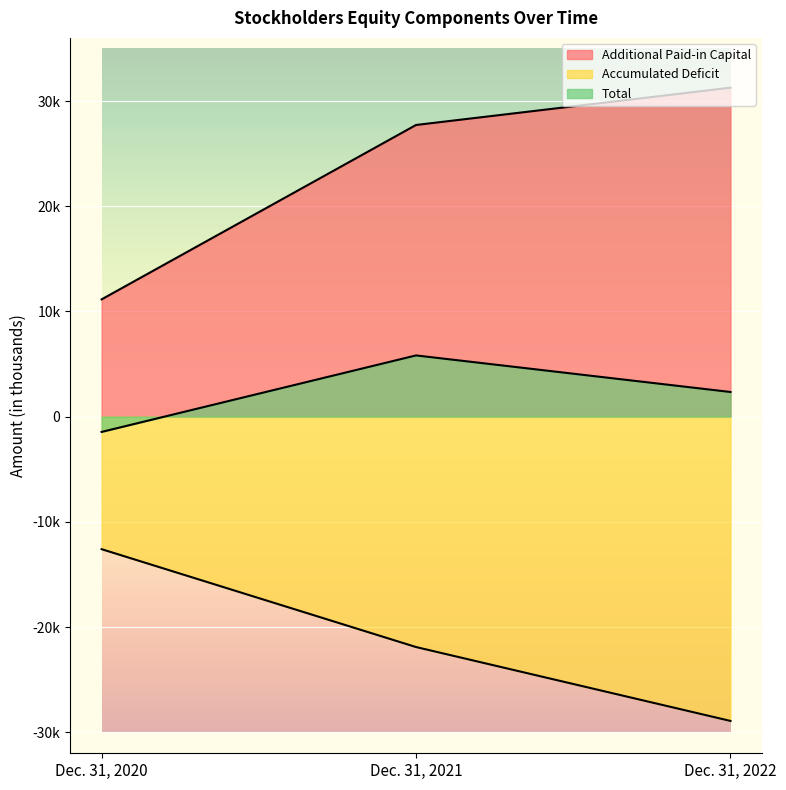

How many lines are shown in the chart?

3